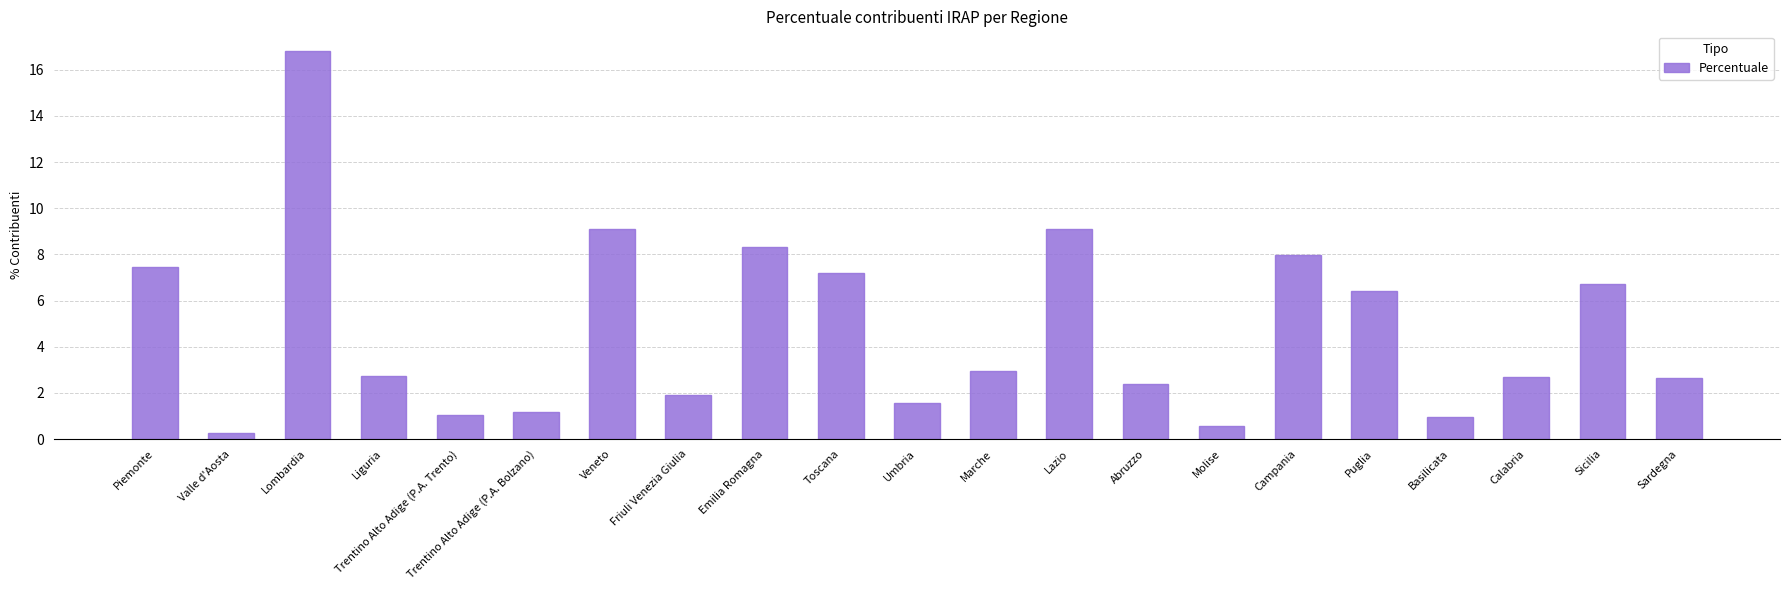

What is the ratio of the value at Lazio to the value at Veneto?

1.0